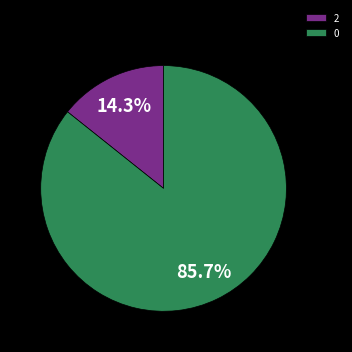

Which slice represents more than half of the pie?

0